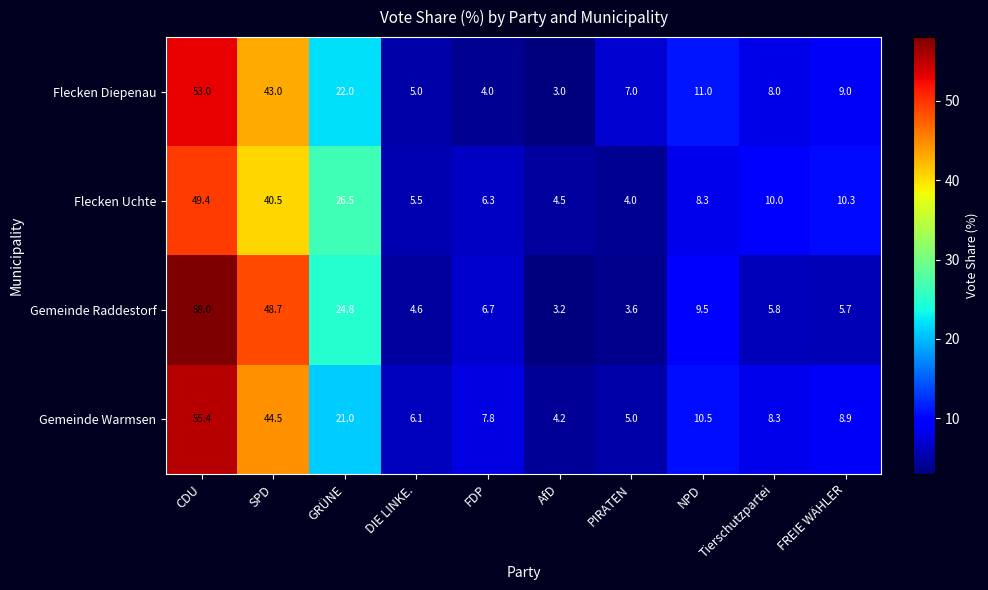

At which category is the sum across all series the highest?

CDU